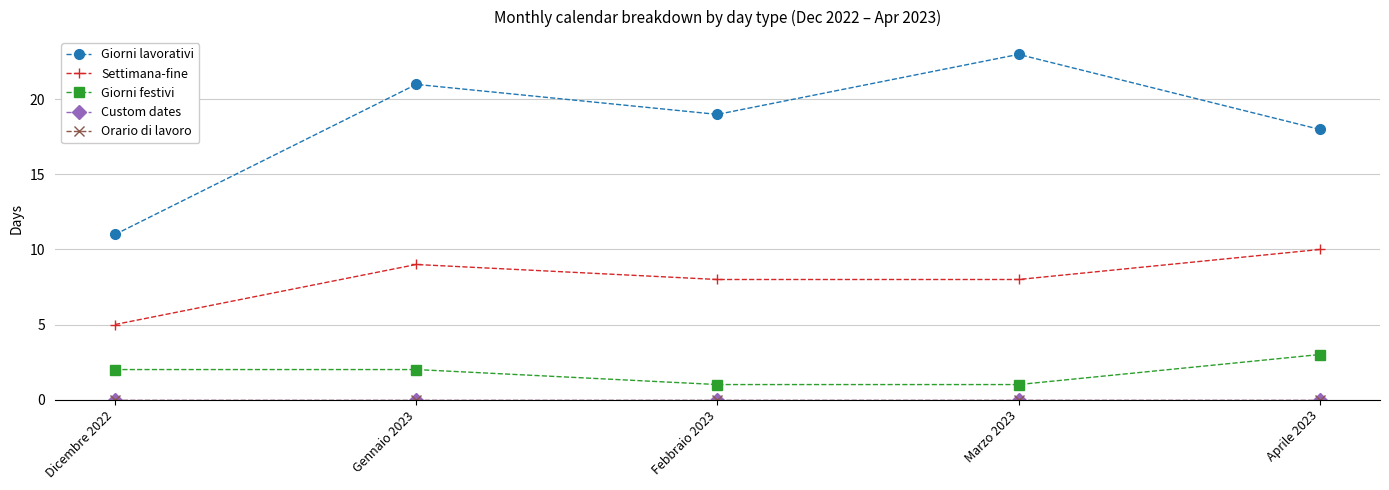

Does the chart have visible grid lines?

Yes